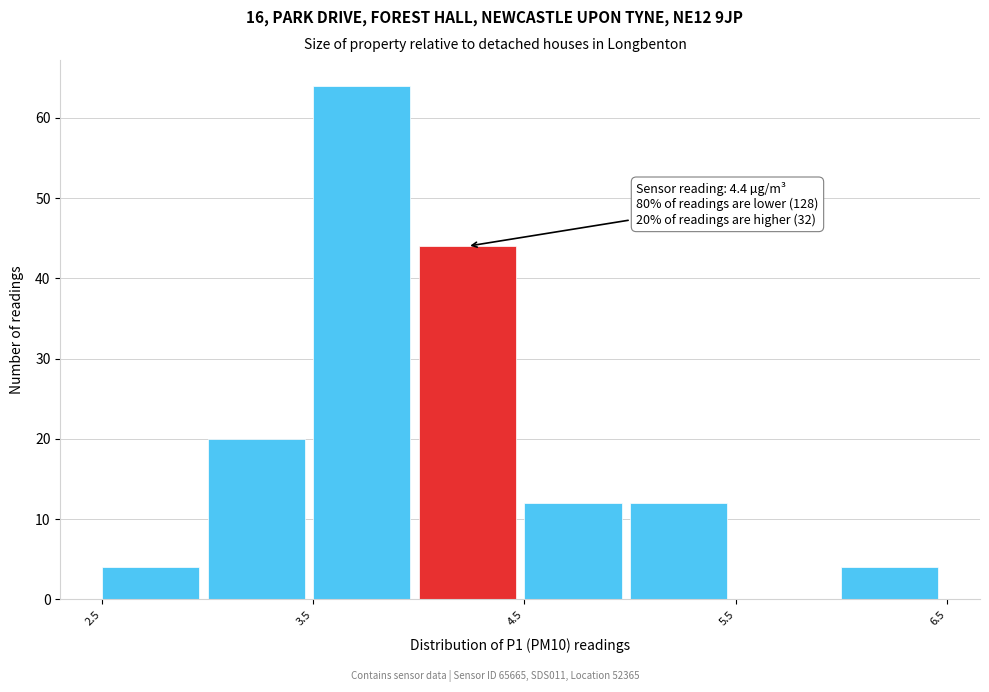

Over which range of the x-axis is the bar tallest?

3.5 to 4.0